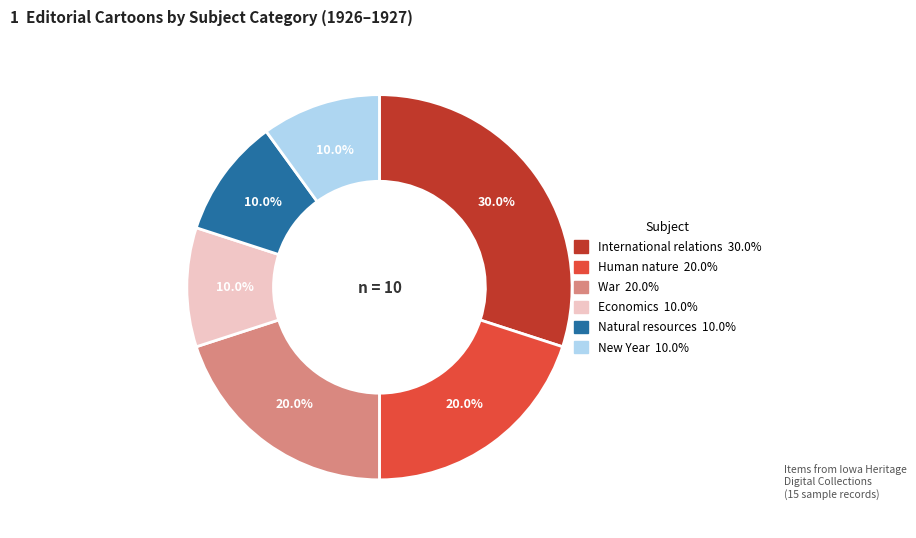

To the nearest percent, what percentage of the pie is International relations?

30%